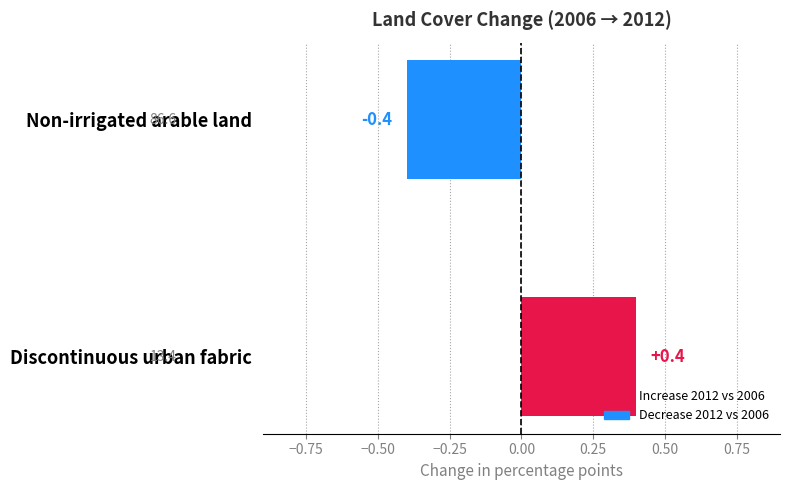

What is the change in value from Discontinuous urban fabric to Non-irrigated arable land?

-0.8